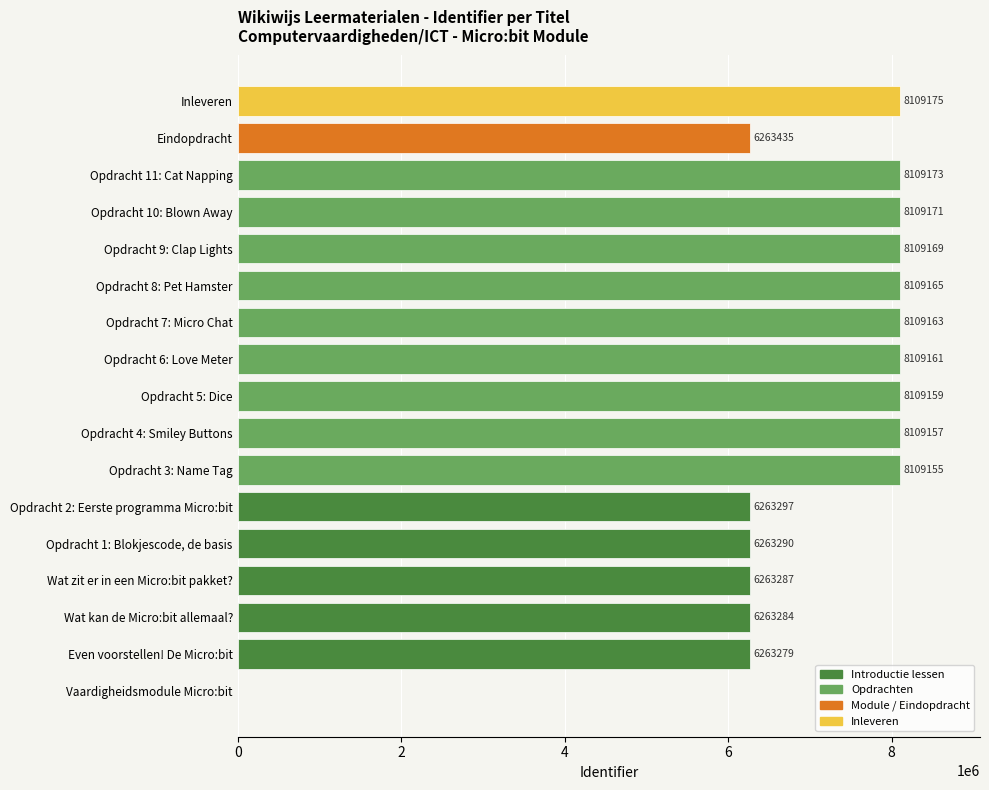

Where is the data nearest to the value 4054587?

Even voorstellen! De Micro:bit